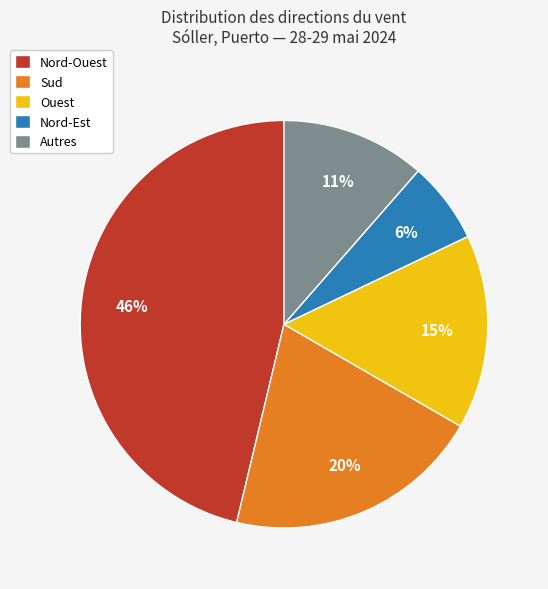

Does Nord-Ouest represent more than half of the total?

No